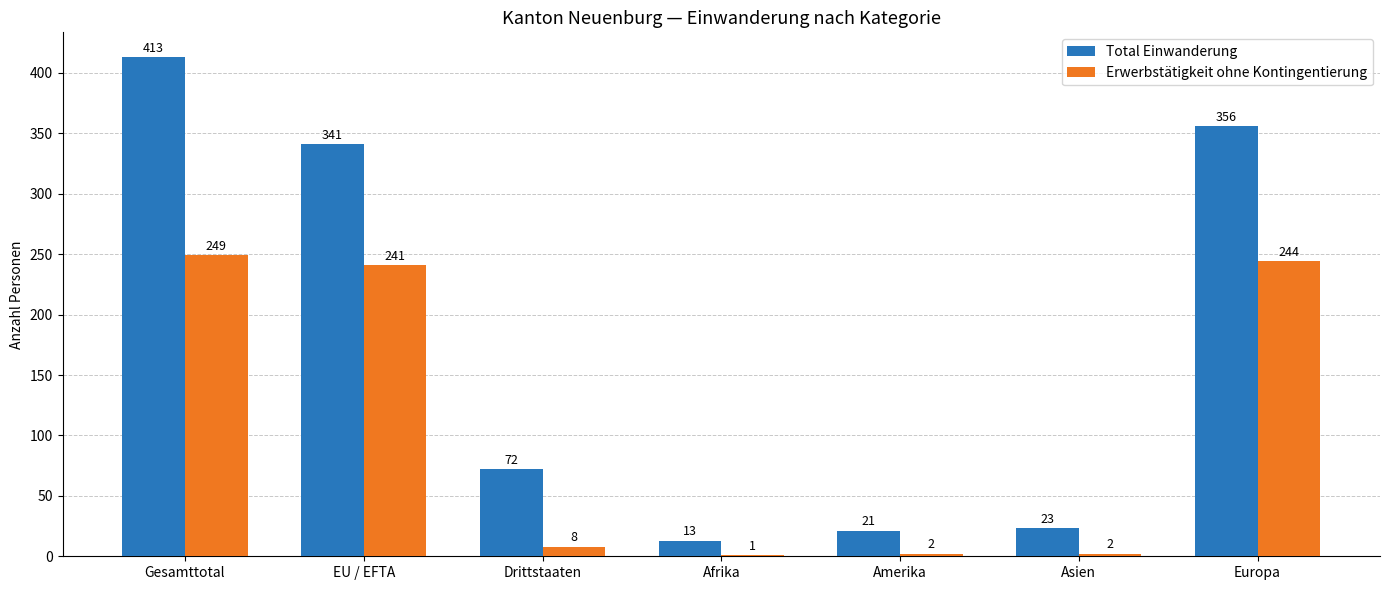

Is it true that Erwerbstätigkeit ohne Kontingentierung equals 241 at EU / EFTA?

True